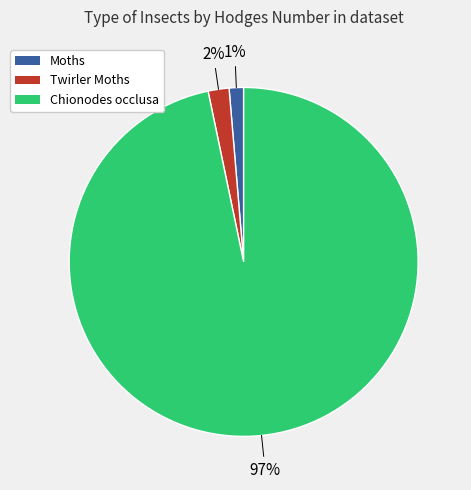

Which slice is the largest?

Chionodes occlusa